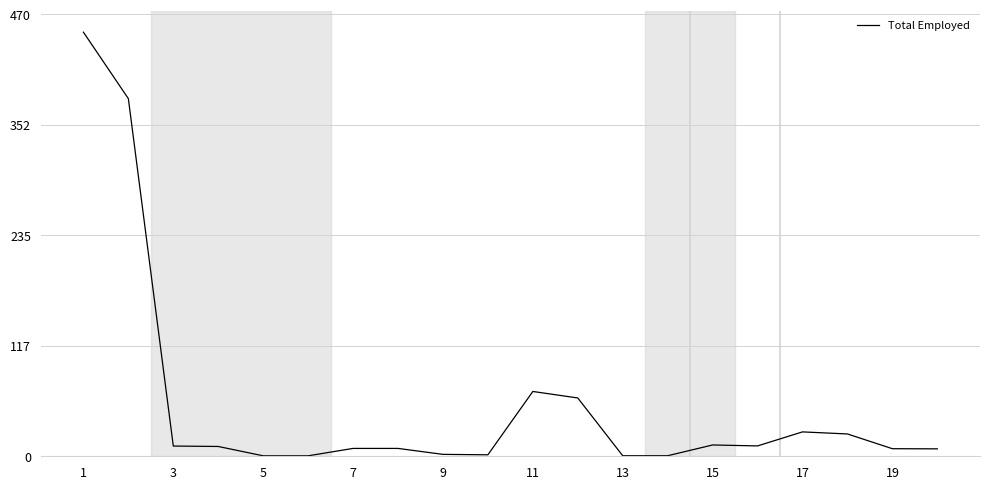

What is the difference between the maximum and minimum values?

450.7